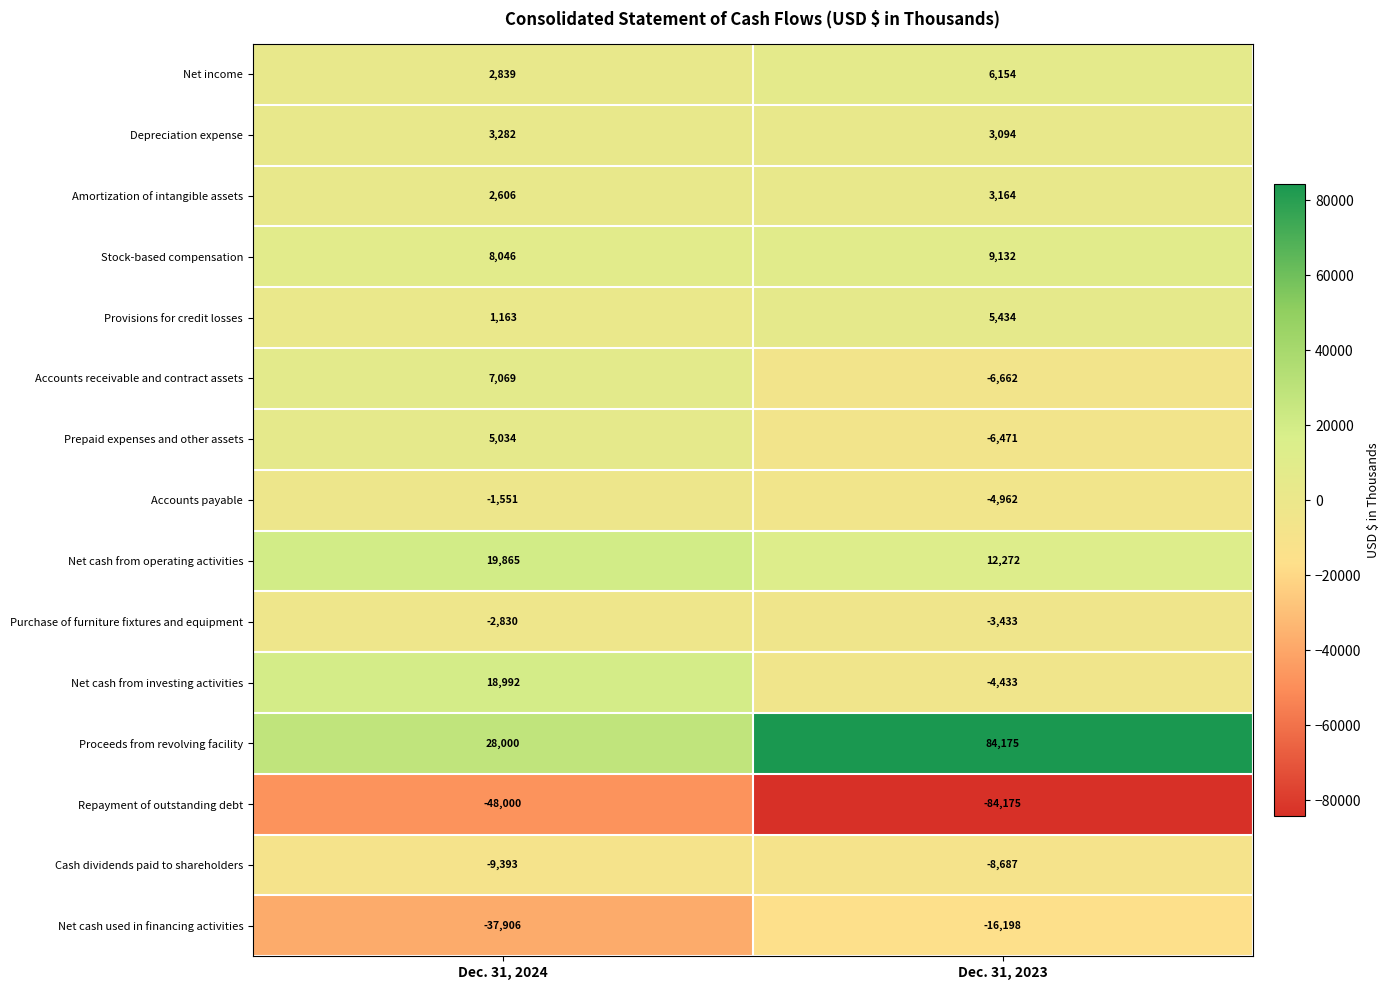

Which series has the largest total across all categories?

Proceeds from revolving facility